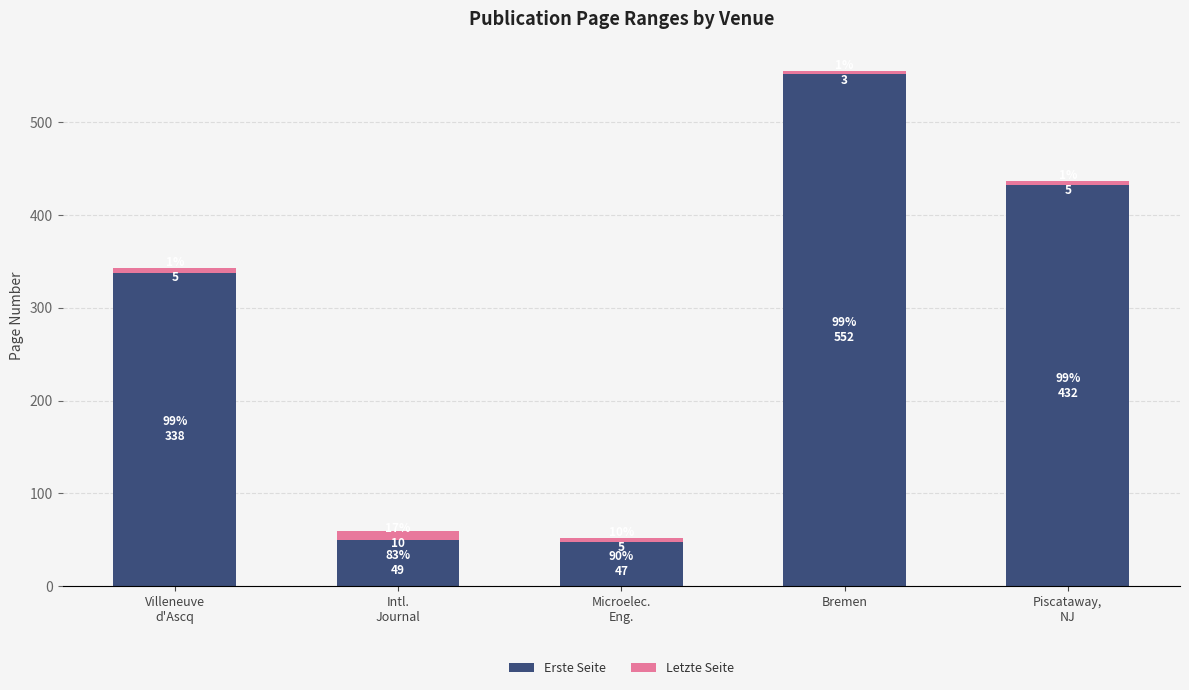

At which category is the sum across all series the highest?

Bremen